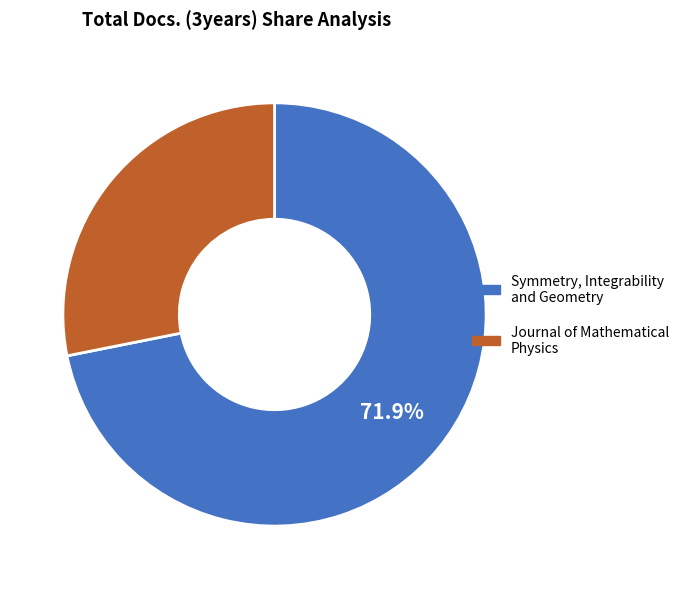

Is the sum of Journal of Mathematical Physics and Symmetry, Integrability and Geometry greater than half?

Yes